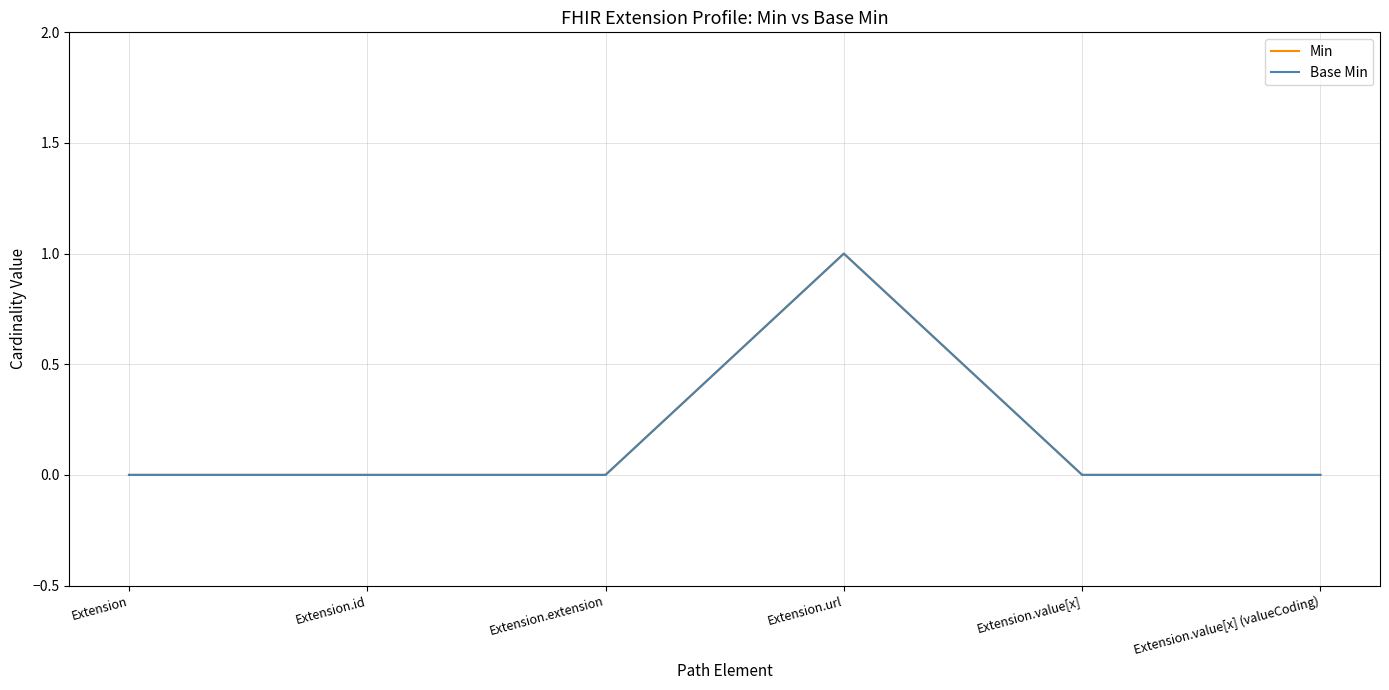

What position from the left is Extension.extension?

3